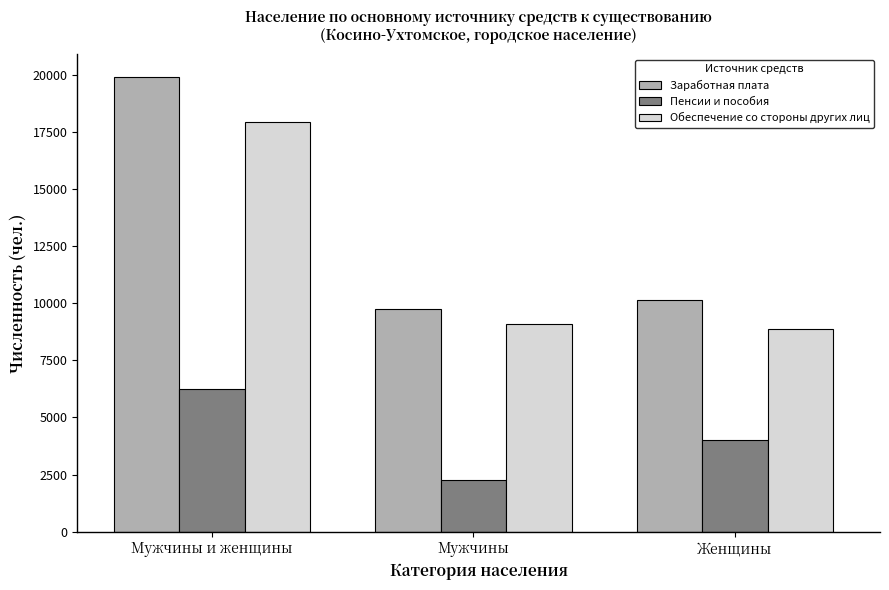

What is the total value across all series at Мужчины и женщины?

44078